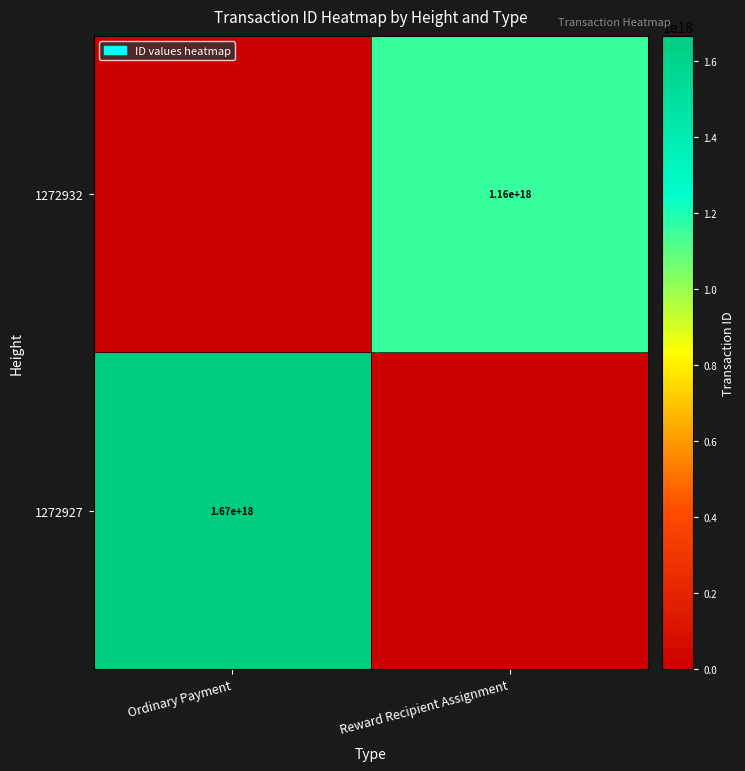

The 1272927 series shows 1670000000000000000 at Ordinary Payment. True or false?

True